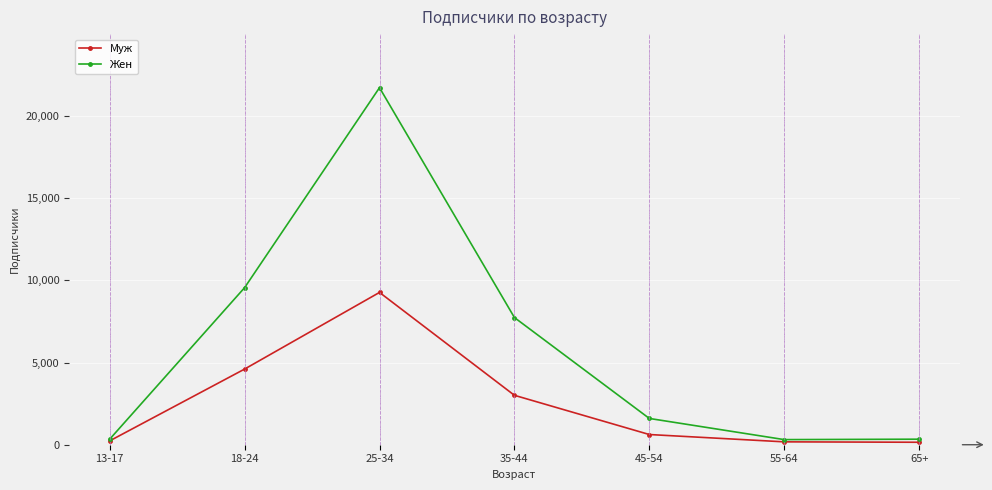

What is the greatest value displayed?

21718